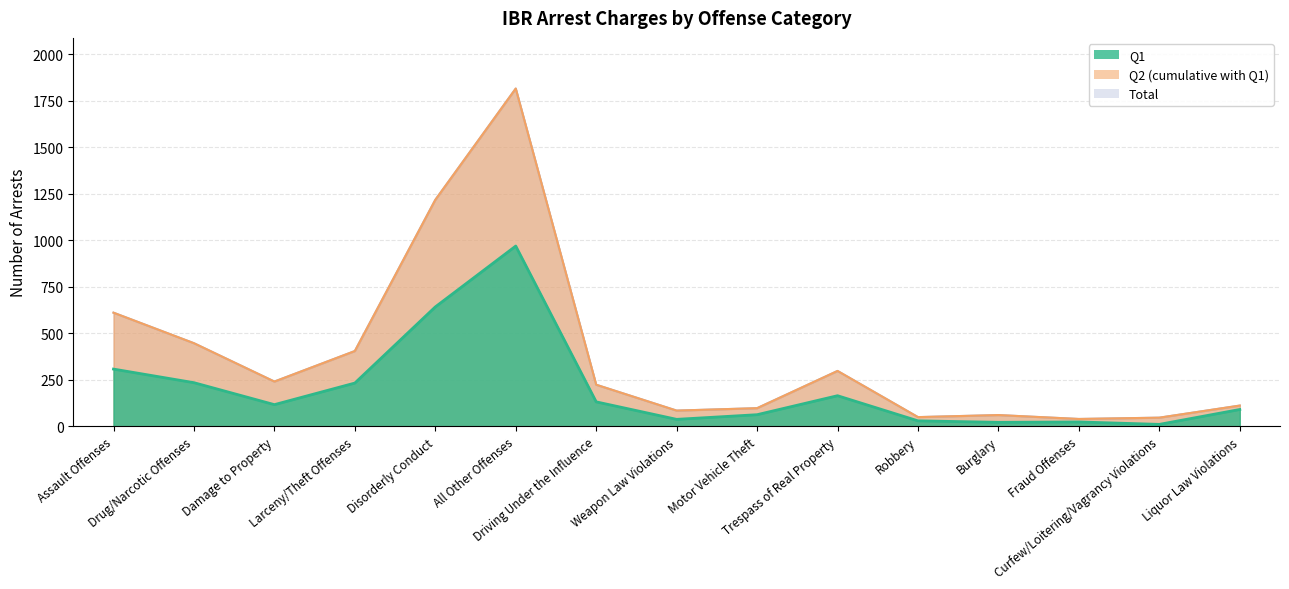

Reading left to right, transcribe all the data shown in this chart.

Q1: Assault Offenses=308	Drug/Narcotic Offenses=235	Damage to Property=117	Larceny/Theft Offenses=233	Disorderly Conduct=642	All Other Offenses=969	Driving Under the Influence=132	Weapon Law Violations=38	Motor Vehicle Theft=63	Trespass of Real Property=165	Robbery=30	Burglary=22	Fraud Offenses=24	Curfew/Loitering/Vagrancy Violations=11	Liquor Law Violations=91
Q2: Assault Offenses=611	Drug/Narcotic Offenses=447	Damage to Property=241	Larceny/Theft Offenses=405	Disorderly Conduct=1217	All Other Offenses=1815	Driving Under the Influence=224	Weapon Law Violations=85	Motor Vehicle Theft=98	Trespass of Real Property=298	Robbery=50	Burglary=61	Fraud Offenses=40	Curfew/Loitering/Vagrancy Violations=47	Liquor Law Violations=112
Total: Assault Offenses=611	Drug/Narcotic Offenses=447	Damage to Property=241	Larceny/Theft Offenses=405	Disorderly Conduct=1217	All Other Offenses=1815	Driving Under the Influence=224	Weapon Law Violations=85	Motor Vehicle Theft=98	Trespass of Real Property=298	Robbery=50	Burglary=61	Fraud Offenses=40	Curfew/Loitering/Vagrancy Violations=47	Liquor Law Violations=112